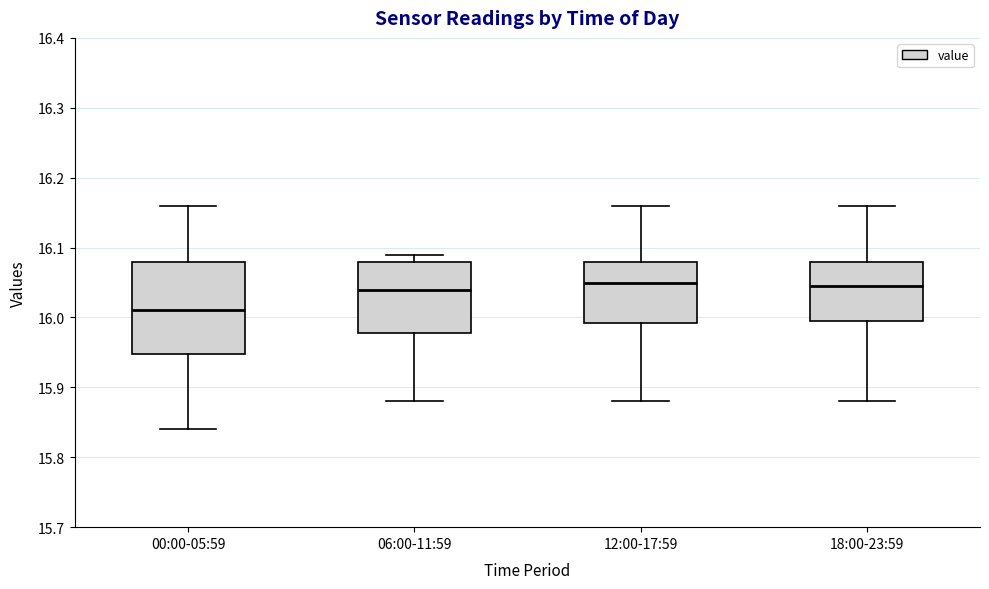

Reading left to right, read every box against the y-axis: the position of its median line, the range the box covers, and the ends of its whiskers. The values are not printed on the chart, so give them approximately, as read against the axis.

00:00-05:59: median 16.01, box 15.95 to 16.08, whiskers 15.84 to 16.16
06:00-11:59: median 16.04, box 15.98 to 16.08, whiskers 15.88 to 16.09
12:00-17:59: median 16.05, box 15.99 to 16.08, whiskers 15.88 to 16.16
18:00-23:59: median 16.05, box 16.00 to 16.08, whiskers 15.88 to 16.16